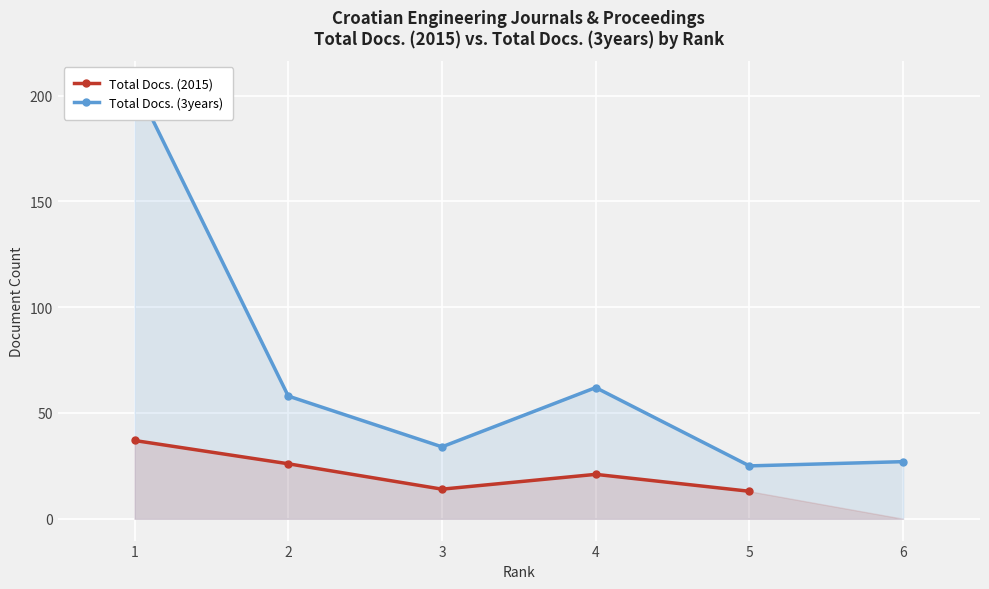

True or false: Total Docs. (3years) and Total Docs. (2015) cross at least once.

False